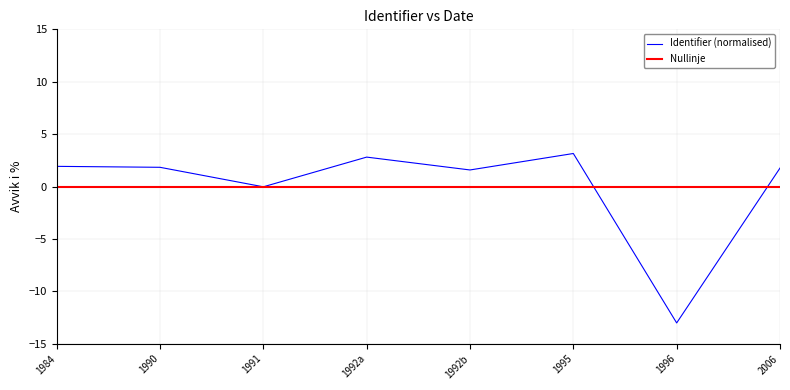

Where does the Identifier (normalised) series first go above 1?

1984